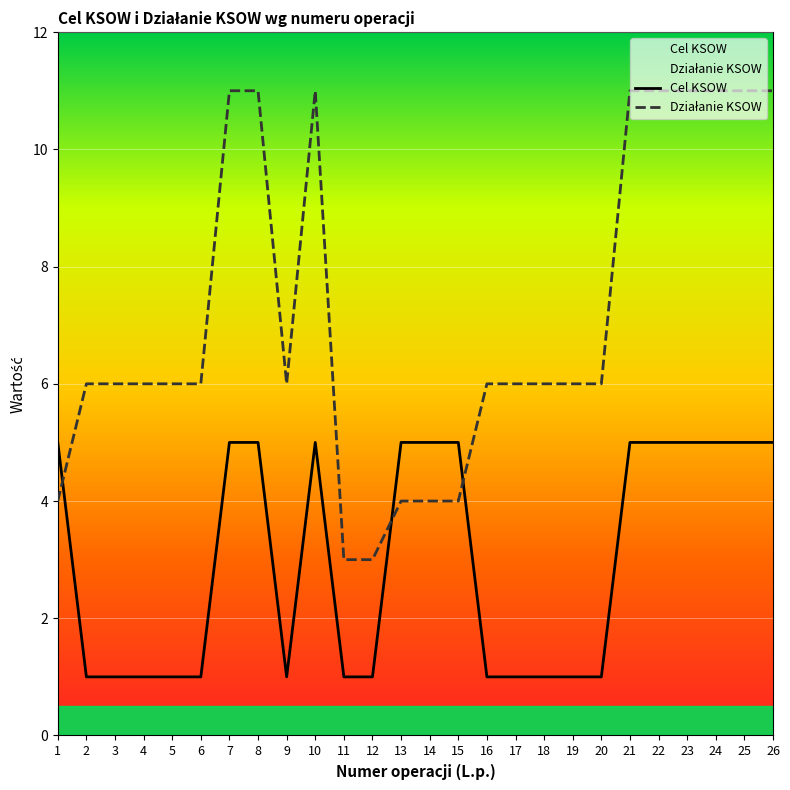

True or false: Cel KSOW and Działanie KSOW cross at least once.

True